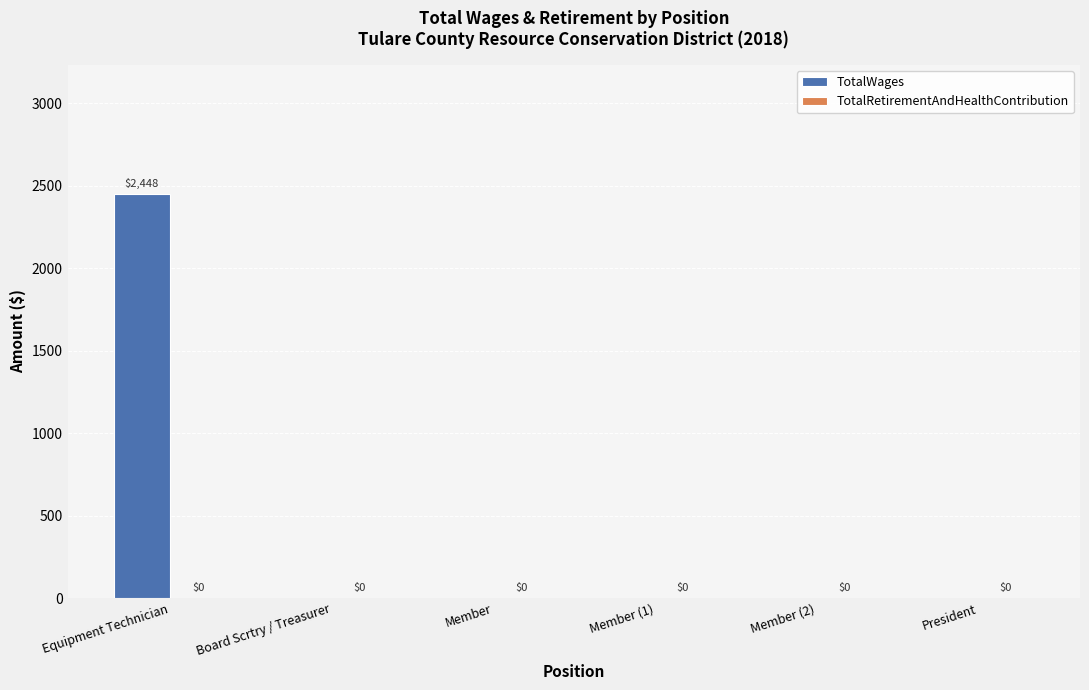

The chart shows a value of 0 at Member (2). True or false?

True